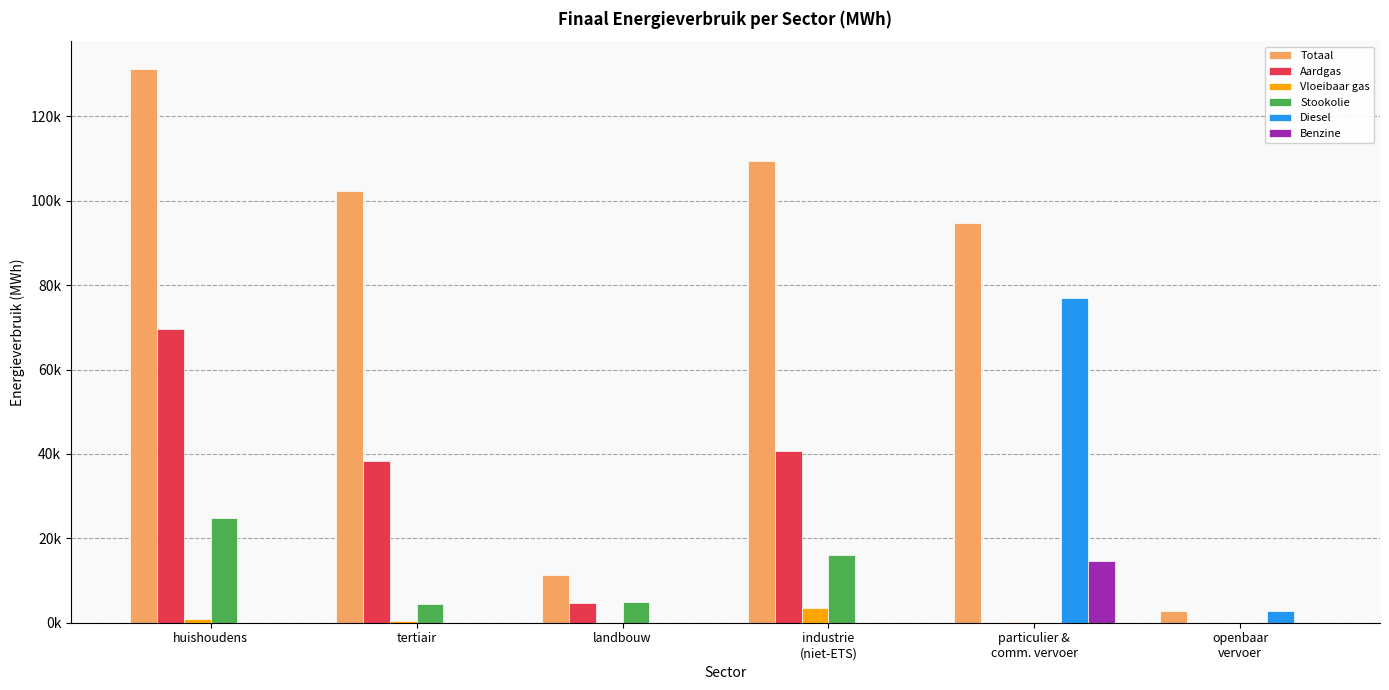

The Vloeibaar gas series shows -1566.7 at openbaar
vervoer. True or false?

False